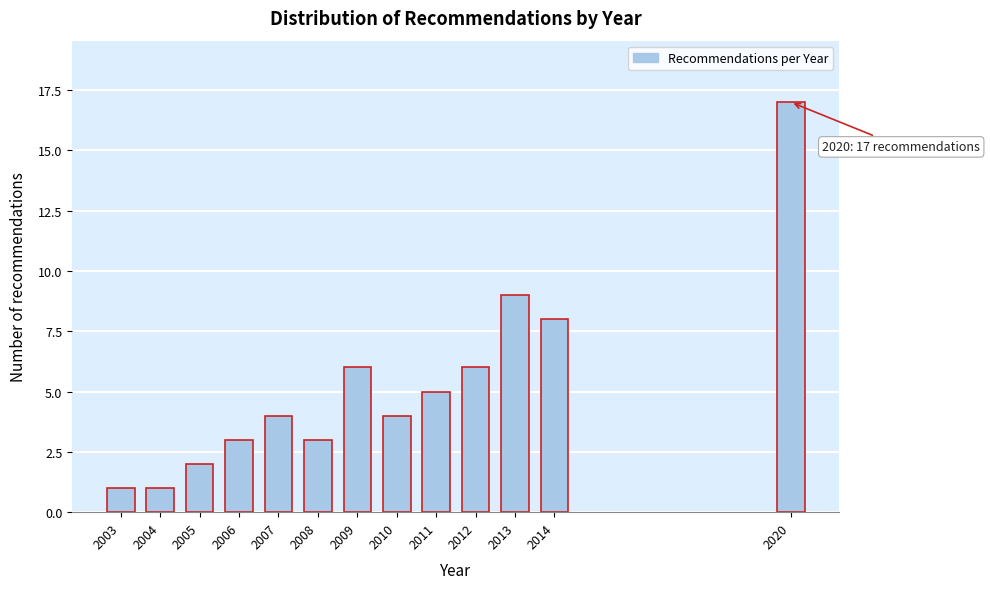

Reading left to right, what are all the values shown in this chart?

1	1	2	3	4	3	6	4	5	6	9	8	17